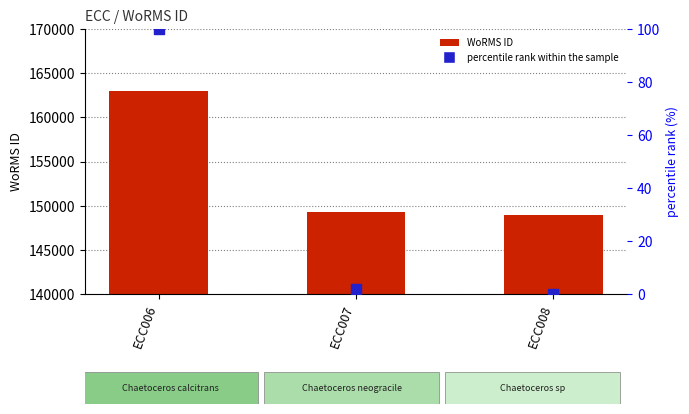

Is the value of percentile rank within the sample at ECC007 greater than the value of WoRMS ID at ECC006?

No